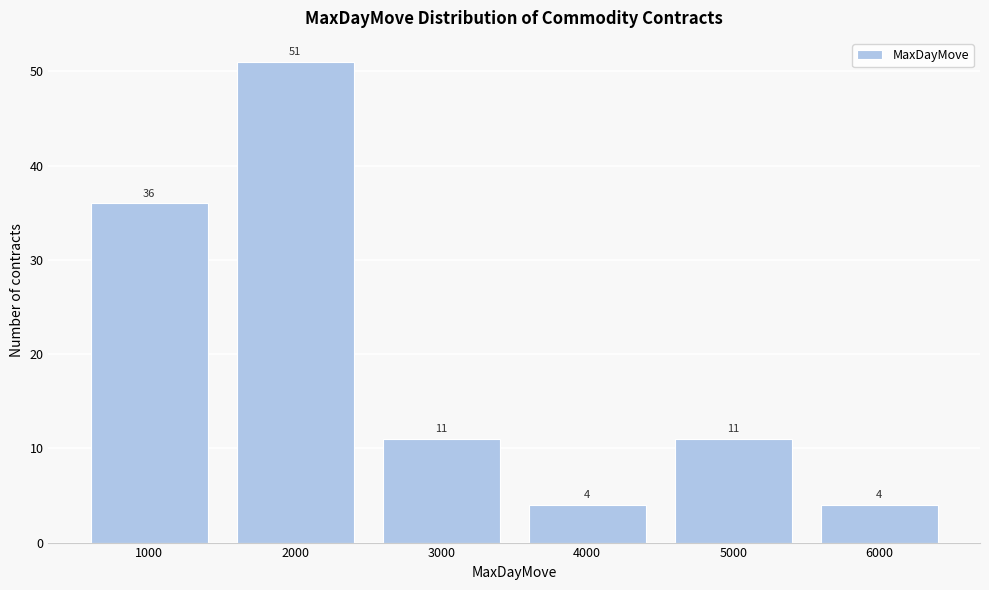

Reading left to right, extract all data points from this chart.

1000=36	2000=51	3000=11	4000=4	5000=11	6000=4